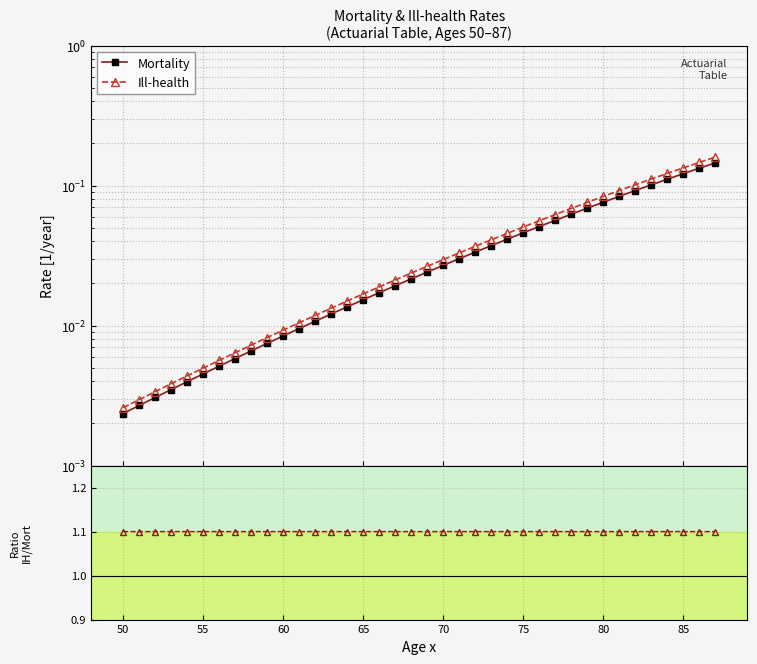

The Ill-health series shows 0.0 at 55. True or false?

True